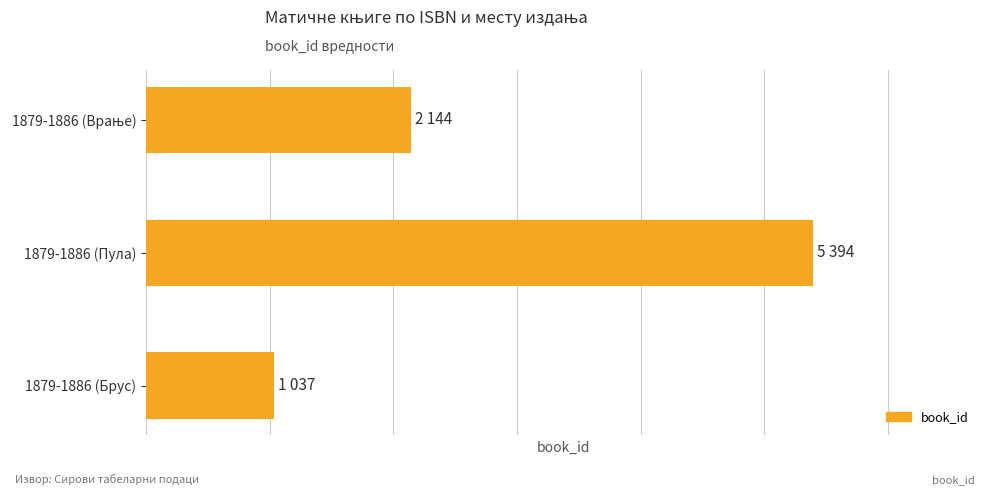

Rank the categories by value from highest to lowest.

1879-1886 (Пула), 1879-1886 (Врање), 1879-1886 (Брус)